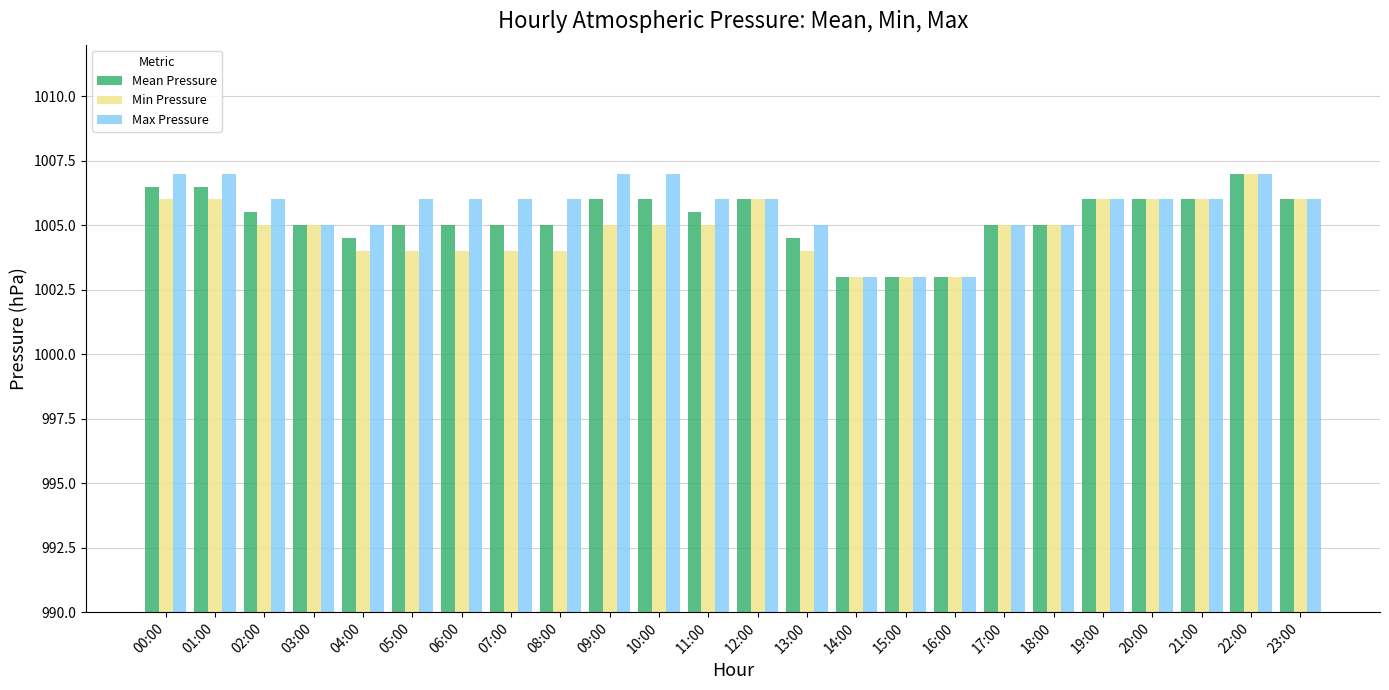

How many categories are shown in the chart?

24